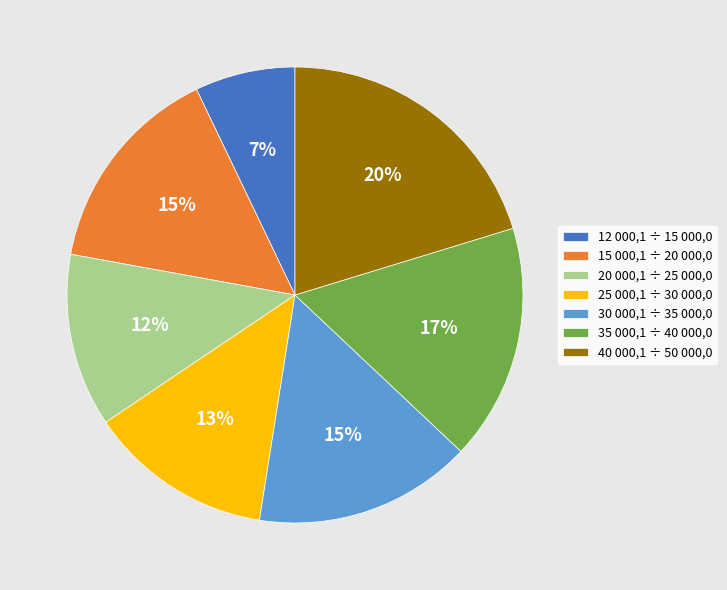

Approximately how many times larger is the value at 40 000,1 ÷ 50 000,0 compared to 15 000,1 ÷ 20 000,0?

1.3